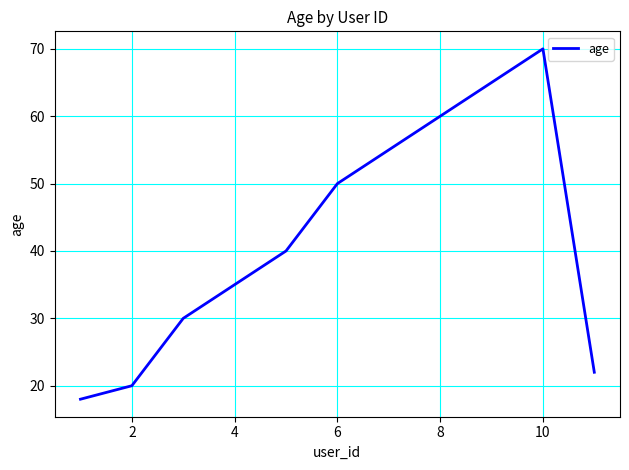

What is the maximum value shown in the chart?

70